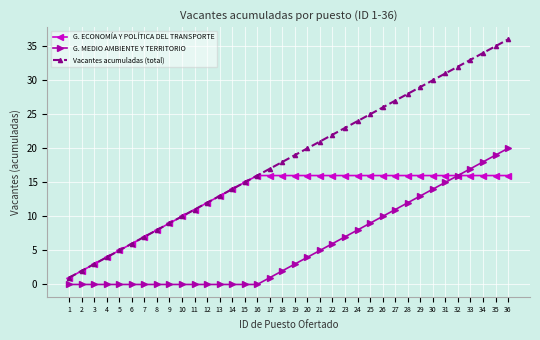

Which series has the largest range (max minus min)?

Vacantes acumuladas (total)